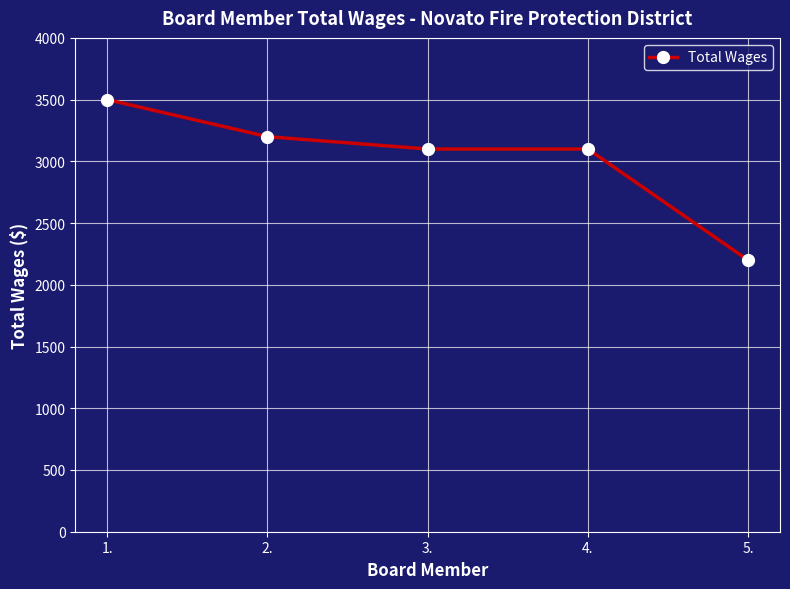

How many lines are shown in the chart?

1